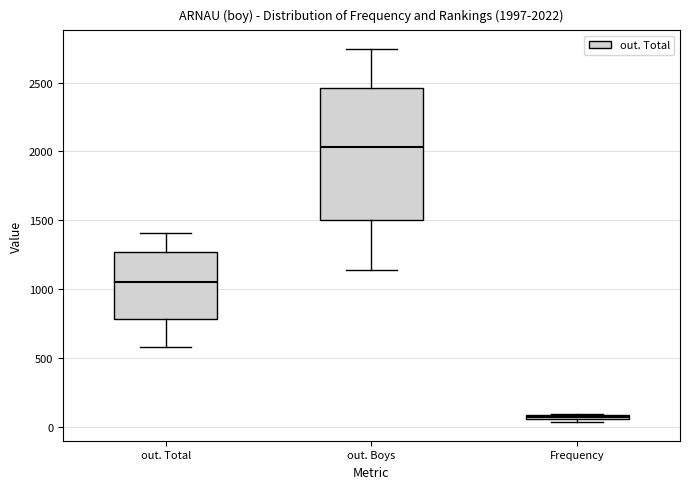

Which box is the tallest, from its lower edge to its upper edge?

out. Boys